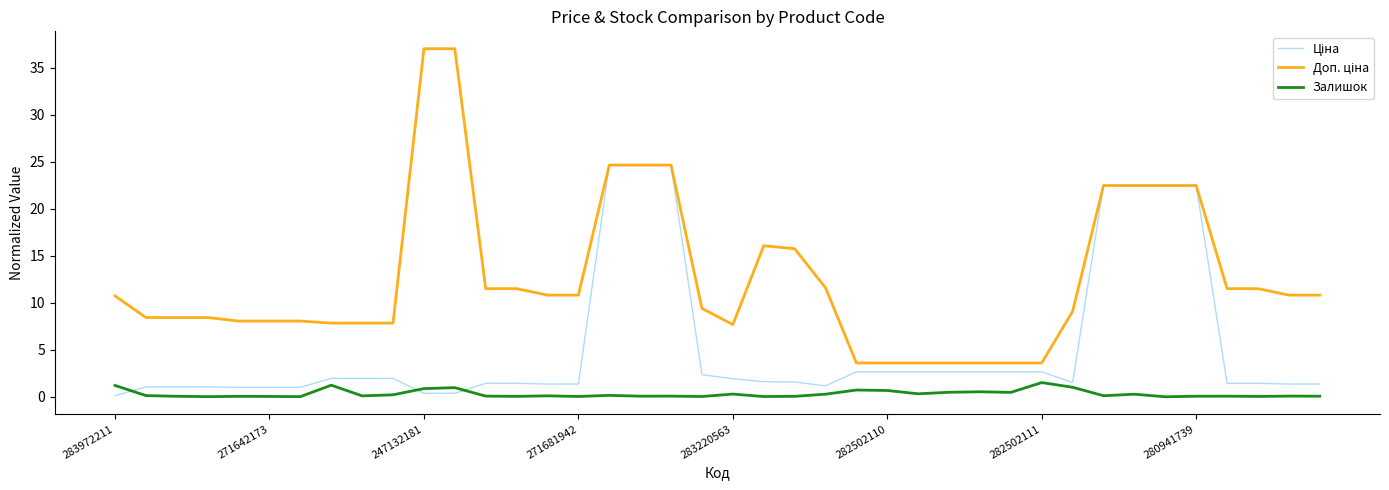

What is the greatest value displayed?

37.0